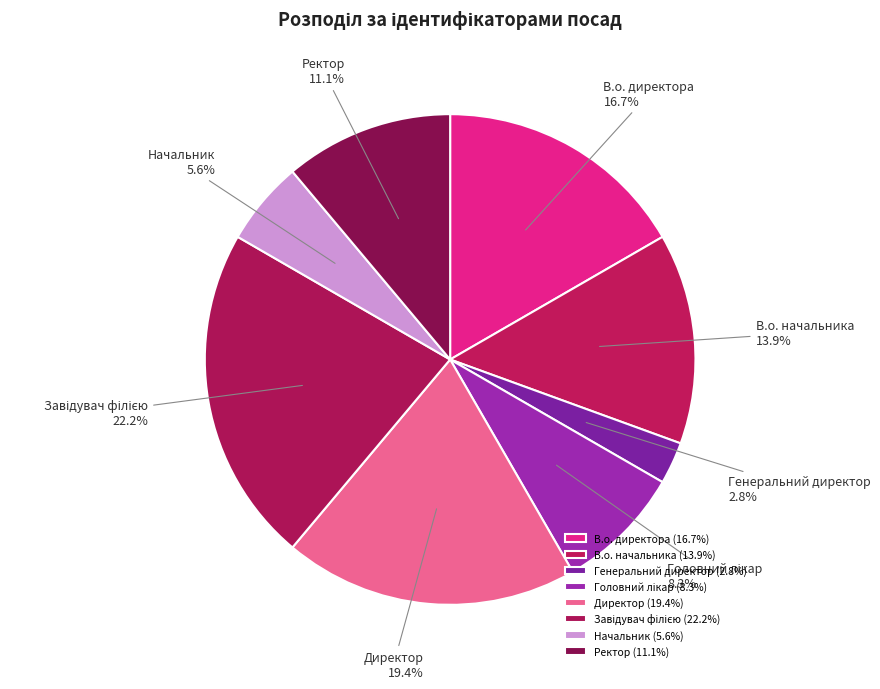

How many segments does this pie chart have?

8